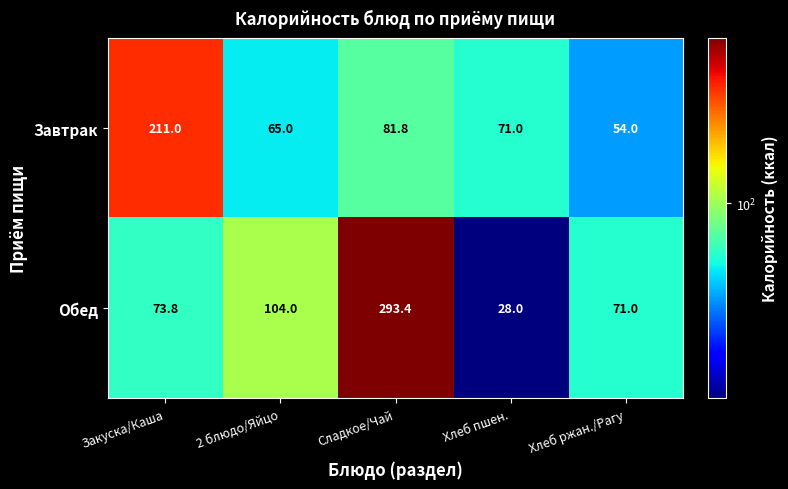

Is the value of Завтрак at 2 блюдо/Яйцо greater than the value of Обед at Сладкое/Чай?

No